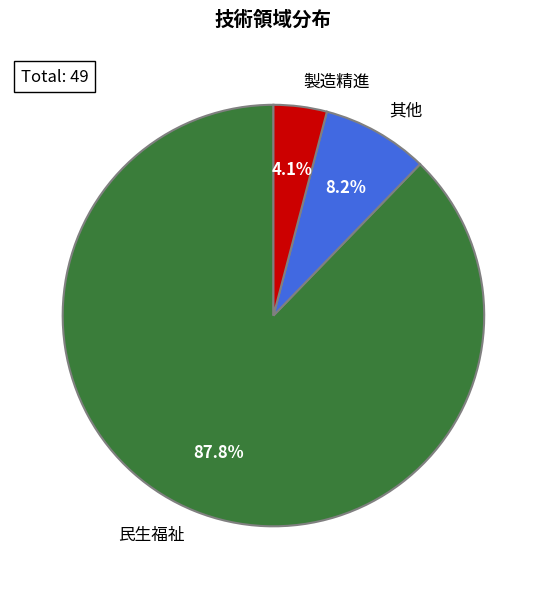

Which has a higher value, 民生福祉 or 製造精進?

民生福祉